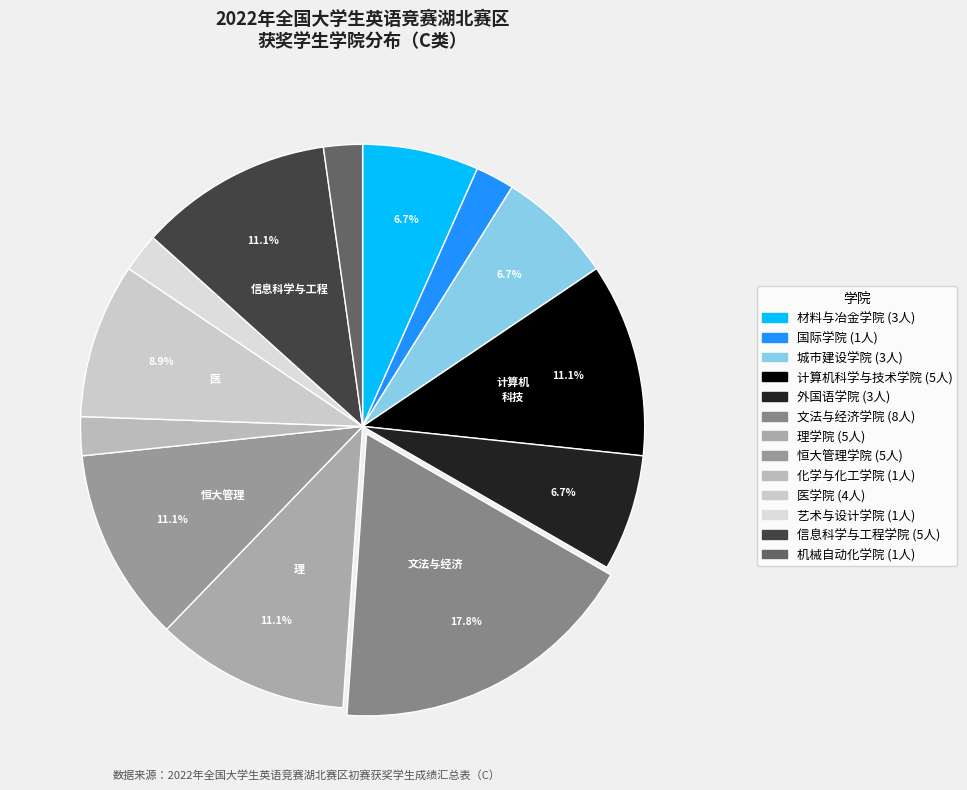

Is the sum of 医学院 and 计算机科学与技术学院 greater than half?

No